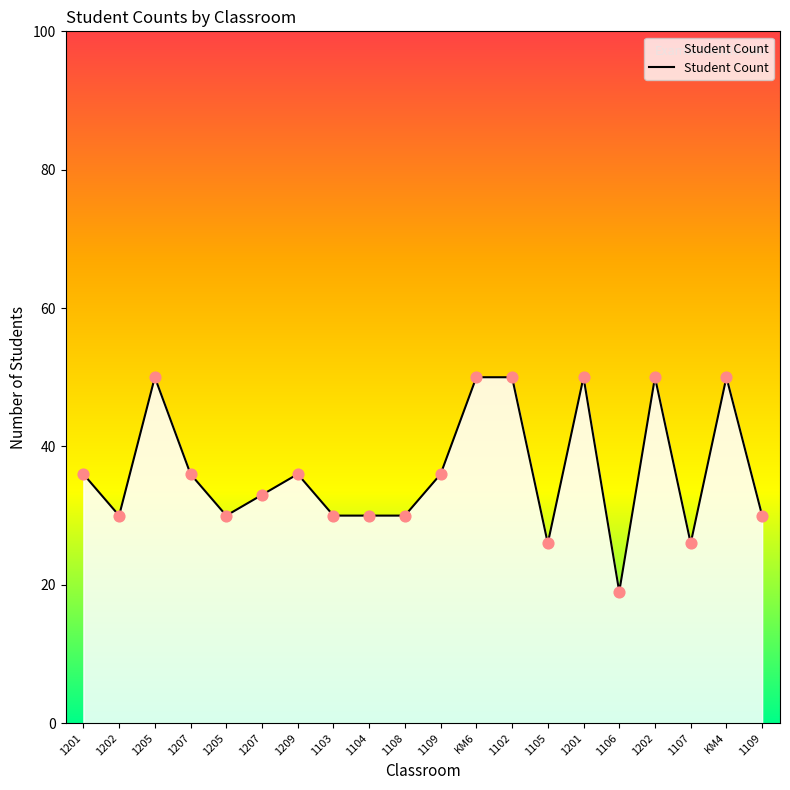

What is the change in value from 1109 to 1105?

-10